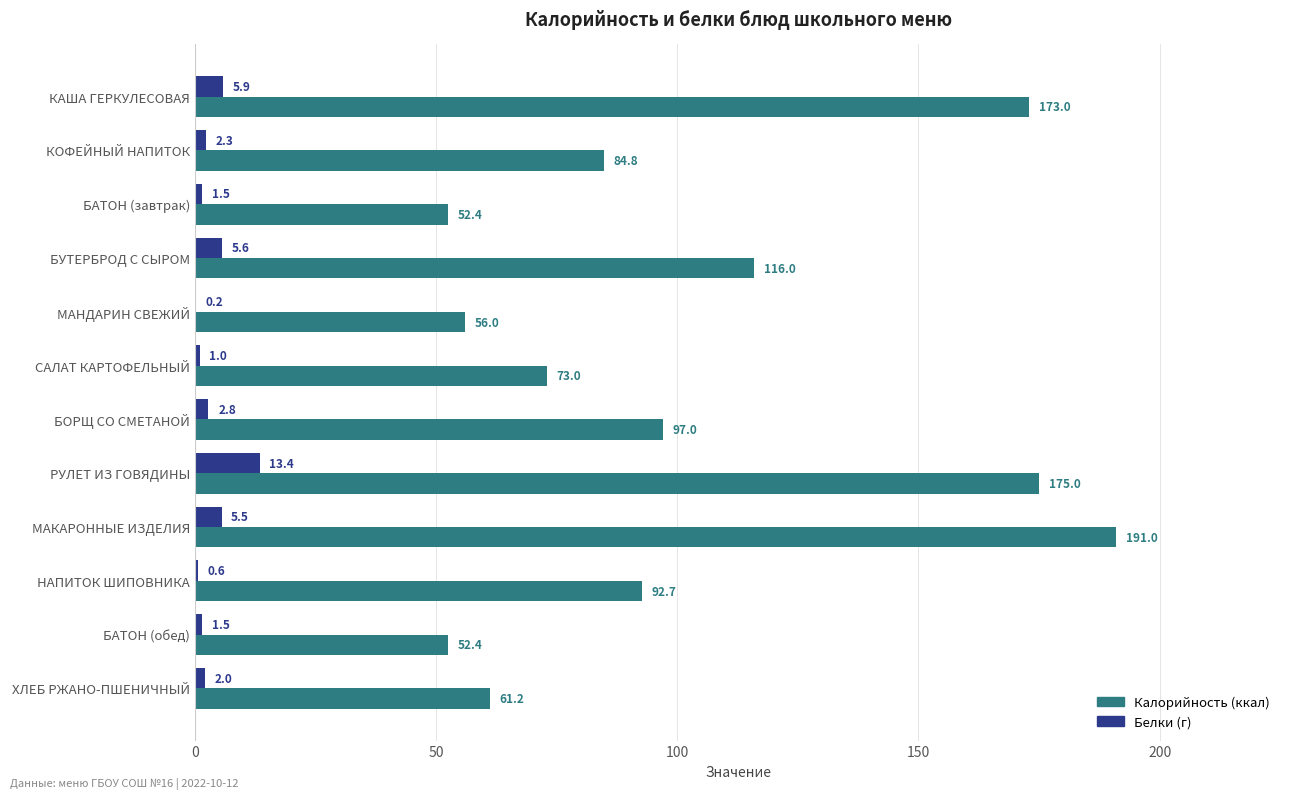

What is the maximum value shown in the chart?

191.0